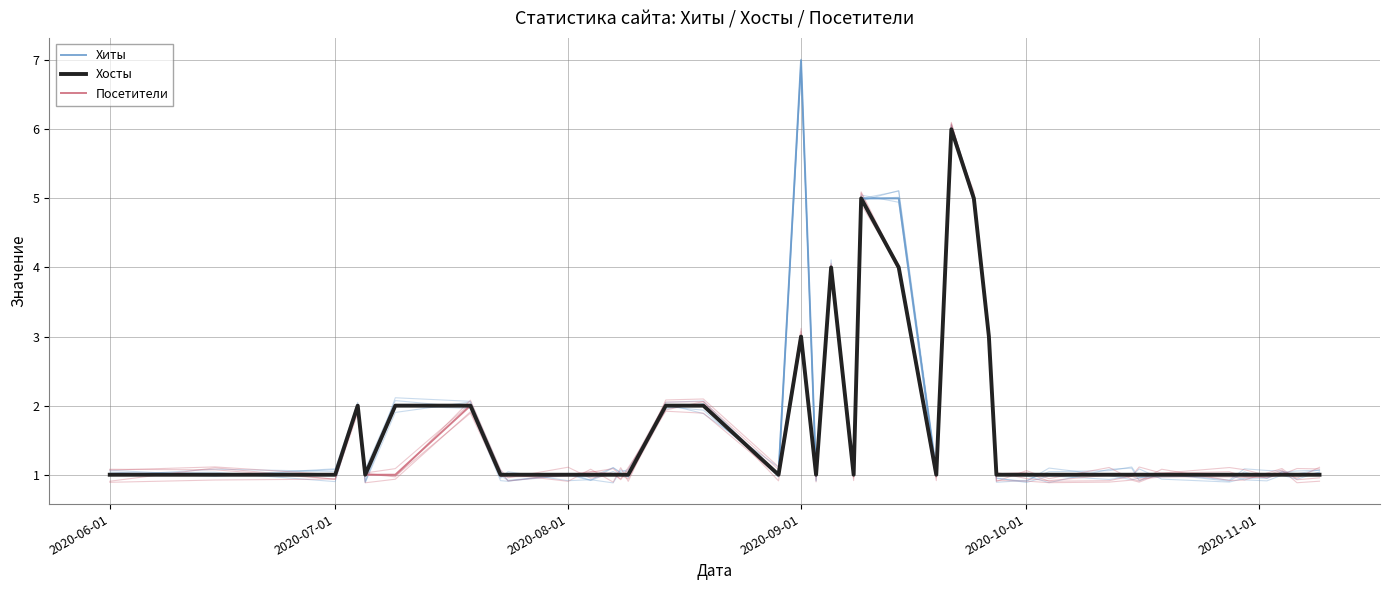

List the series in order of their peak value, lowest first.

Хосты, Посетители, Хиты